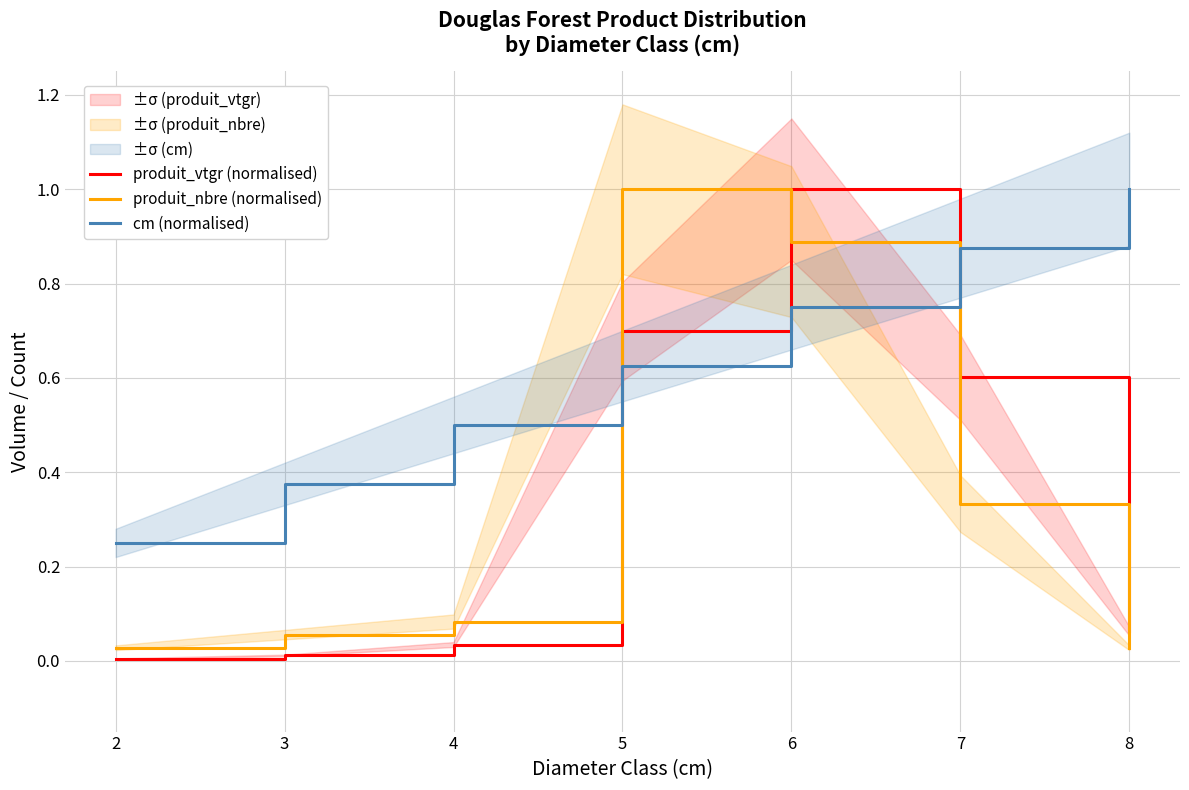

Which series ends up on top after the final intersection of produit_nbre (normalised) and produit_vtgr (normalised)?

produit_vtgr (normalised)